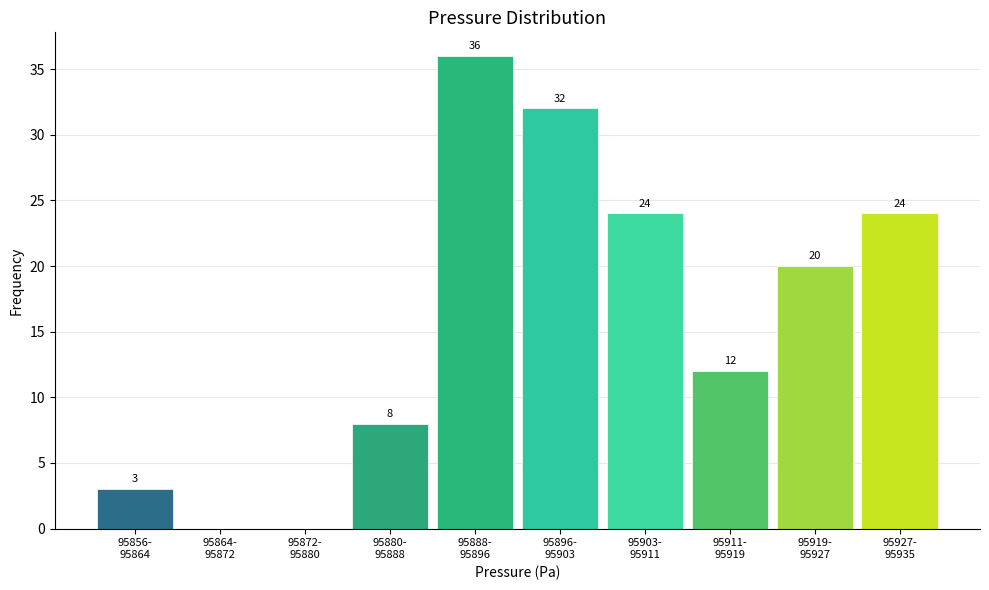

What is the maximum value shown in the chart?

36